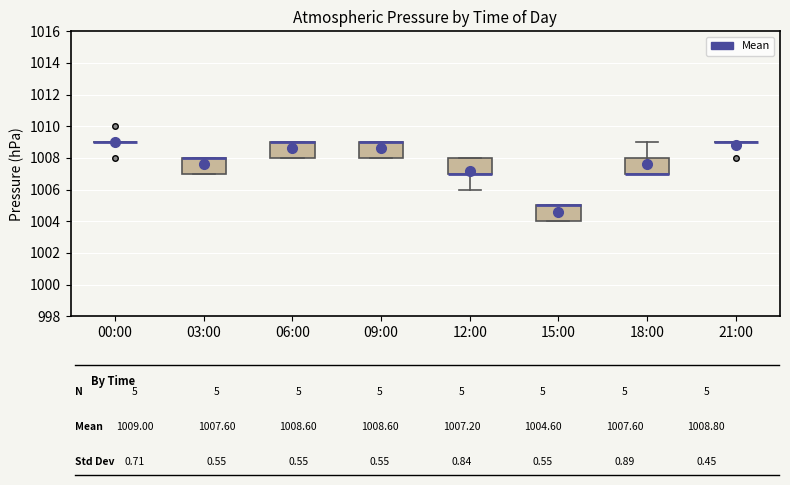

Reading left to right, read every box against the y-axis: the position of its median line, the range the box covers, and the ends of its whiskers. The values are not printed on the chart, so give them approximately, as read against the axis.

00:00: box collapsed to a line at 1009, whiskers 1009 to 1009
03:00: median 1008 (drawn on the box's upper edge), box 1007 to 1008, whiskers 1007 to 1008
06:00: median 1009 (drawn on the box's upper edge), box 1008 to 1009, whiskers 1008 to 1009
09:00: median 1009 (drawn on the box's upper edge), box 1008 to 1009, whiskers 1008 to 1009
12:00: median 1007 (drawn on the box's lower edge), box 1007 to 1008, whiskers 1006 to 1008
15:00: median 1005 (drawn on the box's upper edge), box 1004 to 1005, whiskers 1004 to 1005
18:00: median 1007 (drawn on the box's lower edge), box 1007 to 1008, whiskers 1007 to 1009
21:00: box collapsed to a line at 1009, whiskers 1009 to 1009